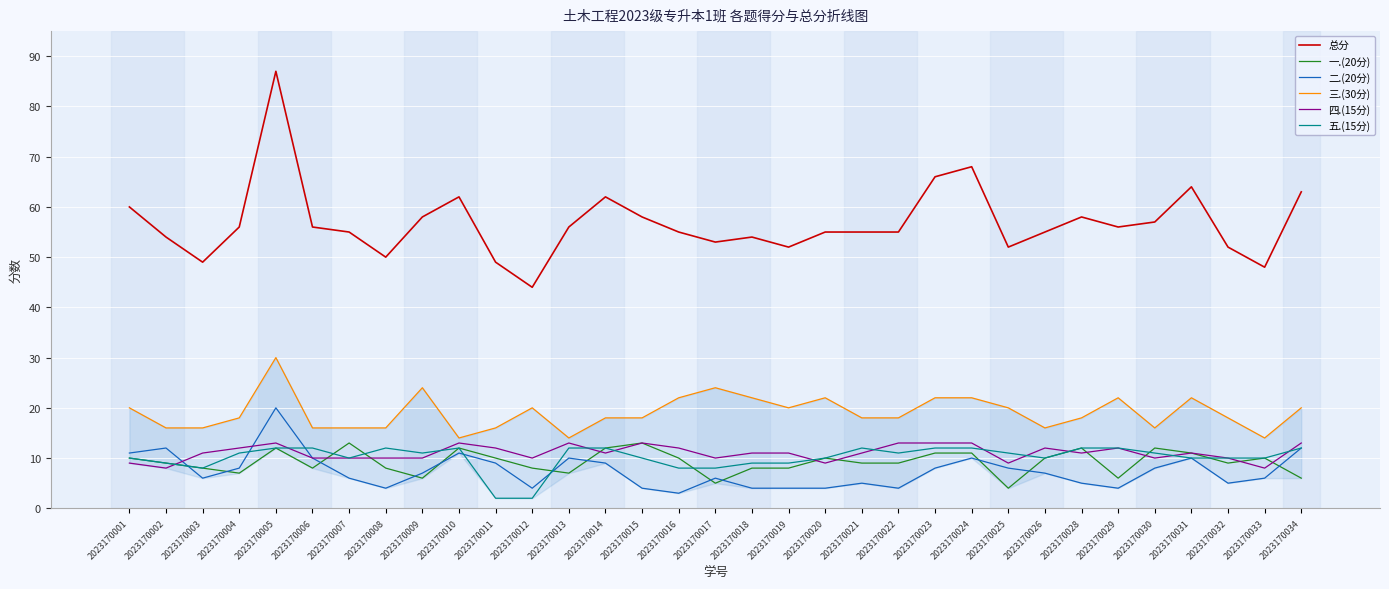

Which label corresponds to the smallest value in the chart?

2023170011